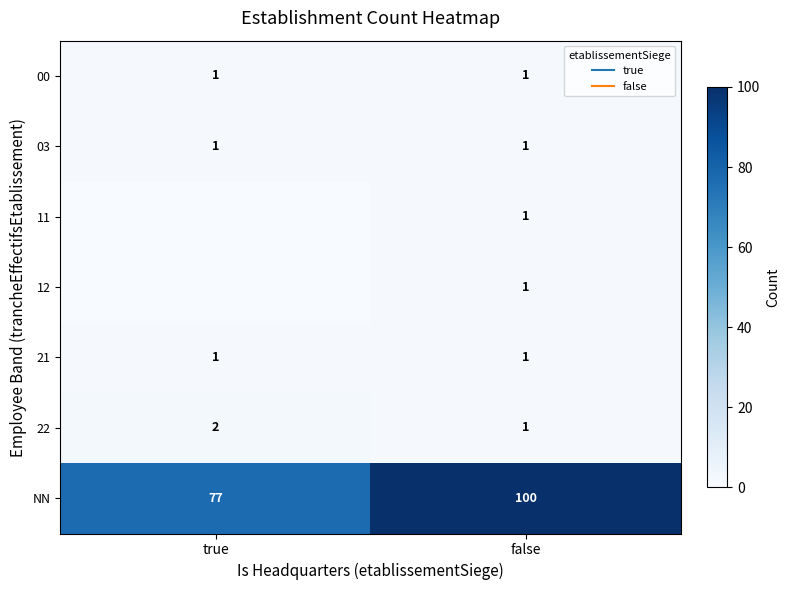

Which label corresponds to the largest value in the chart?

false